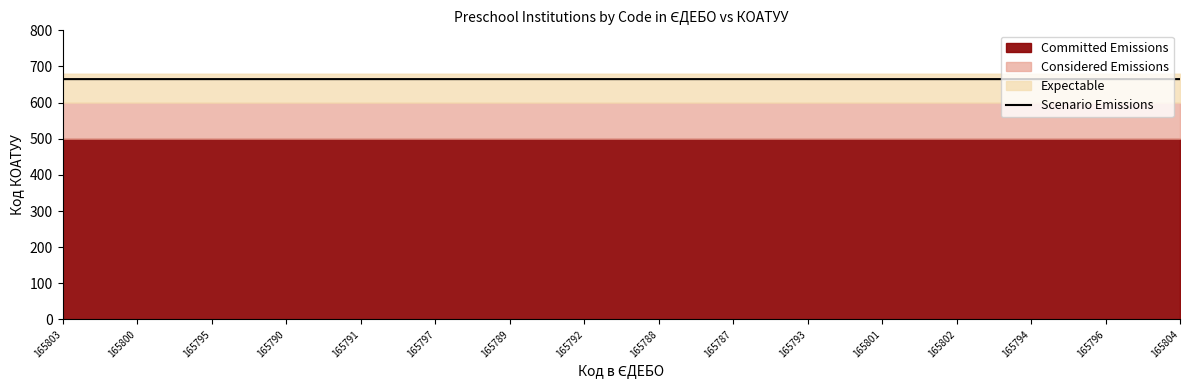

True or false: there are more than 2 points higher than both neighbors.

True